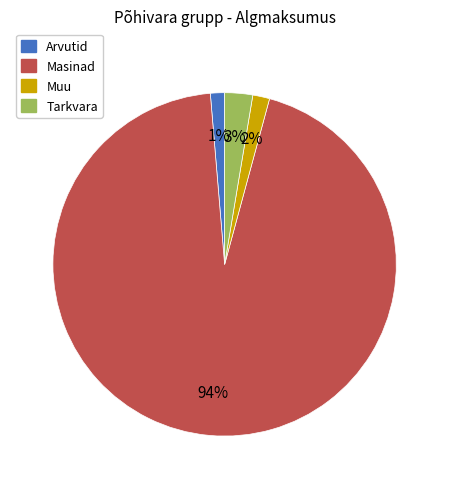

True or false: Masinad accounts for 94% of the total.

True